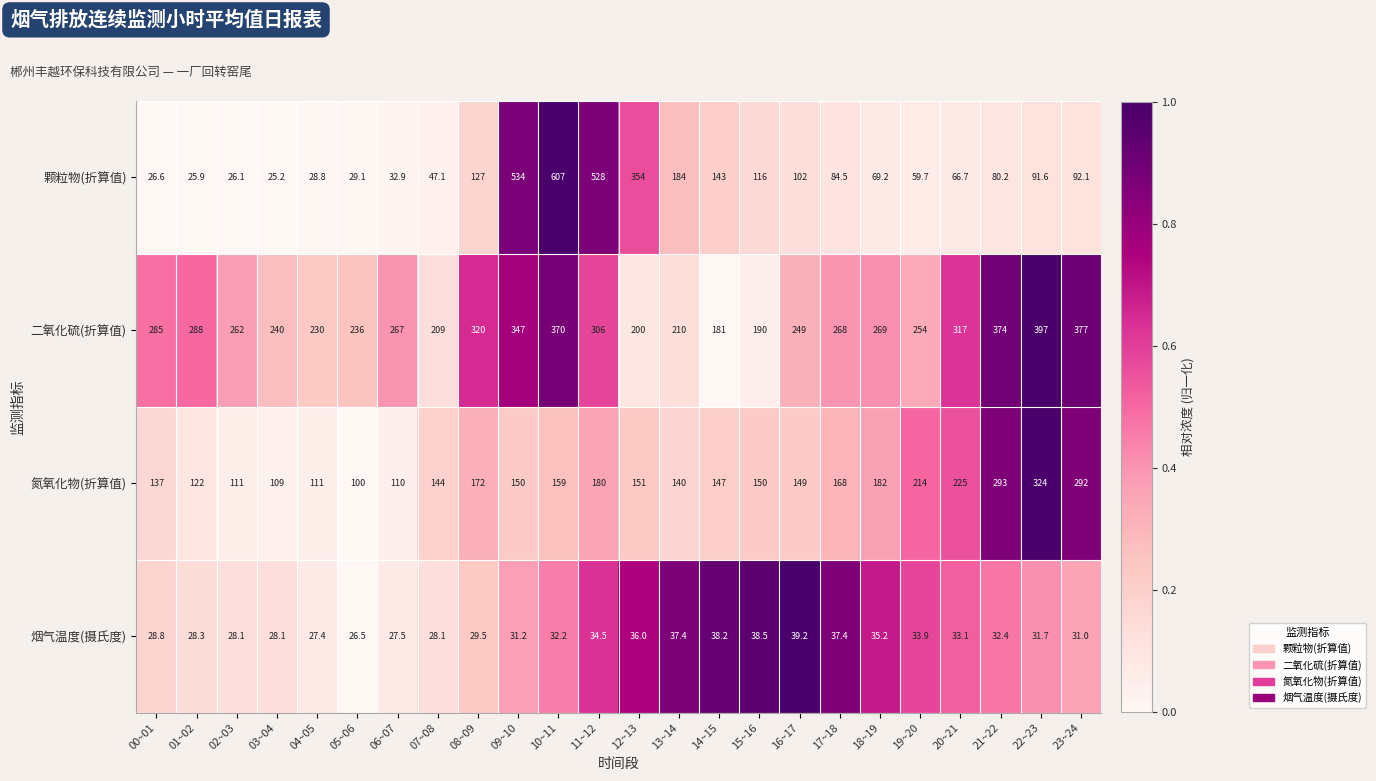

What is the difference between the highest and lowest values at 07~08?

180.9